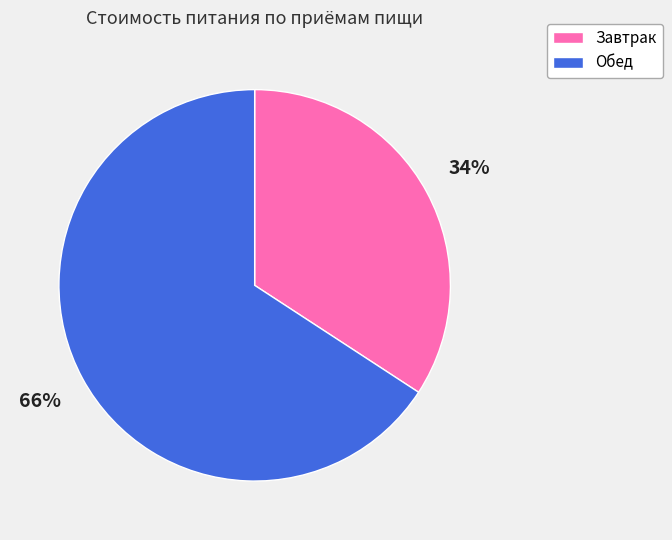

Do Завтрак and Обед together represent more than half of the pie?

Yes